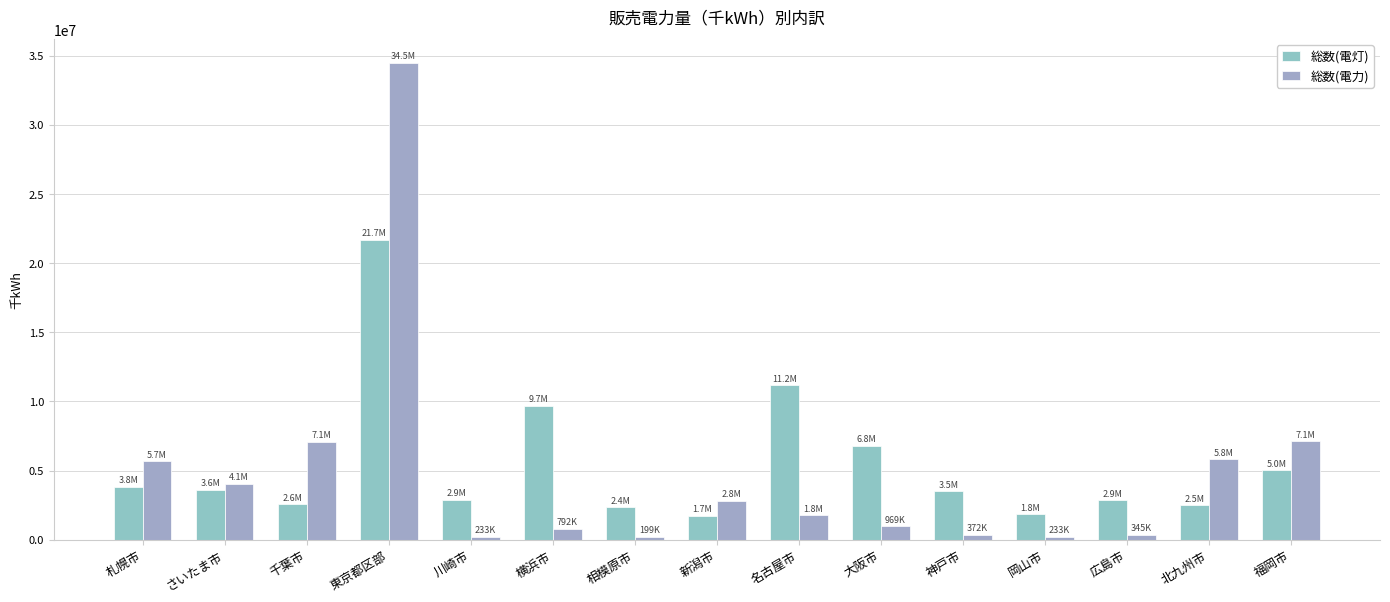

Which series has the widest spread of values?

総数(電力)